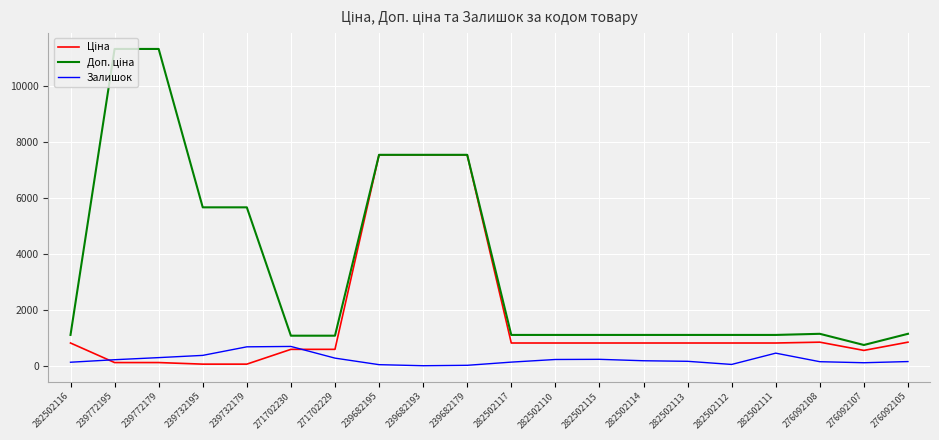

The Залишок series shows 227.4 at 239732179. True or false?

False